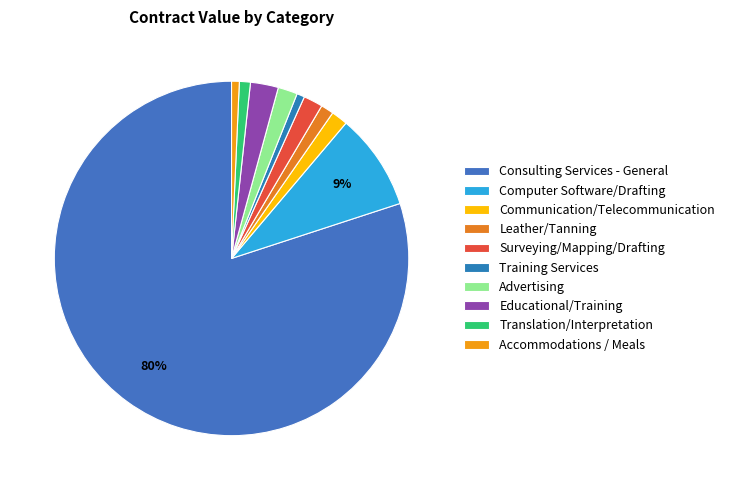

What is the majority slice?

Consulting Services - General